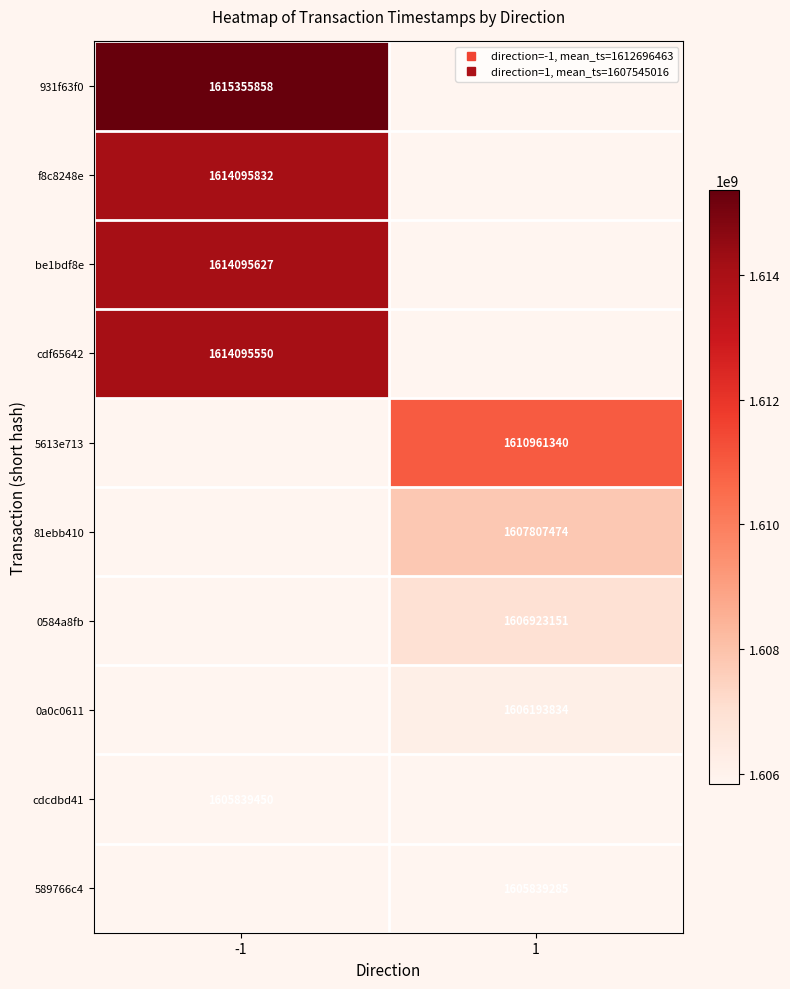

How many values in be1bdf8e are above zero?

1